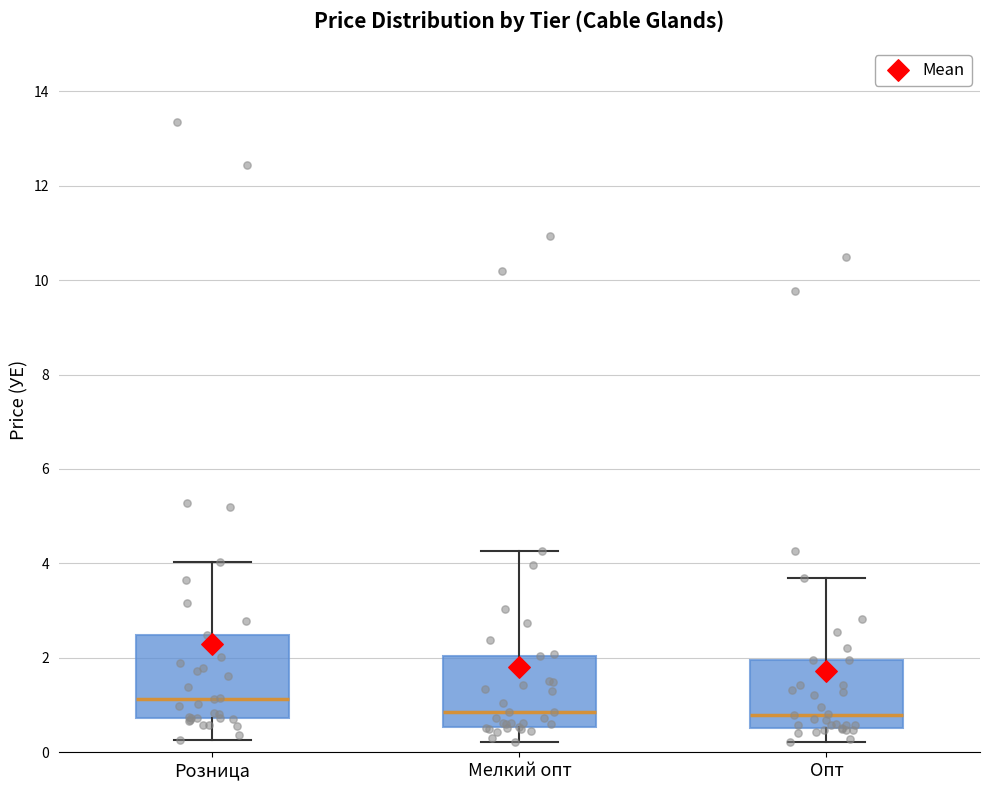

Reading left to right, read every box against the y-axis: the position of its median line, the range the box covers, and the ends of its whiskers. The values are not printed on the chart, so give them approximately, as read against the axis.

Розница: median 1.2, box 0.8 to 2.4, whiskers 0.2 to 4.0
Мелкий опт: median 0.8, box 0.6 to 2.0, whiskers 0.2 to 4.2
Опт: median 0.8, box 0.6 to 2.0, whiskers 0.2 to 3.8